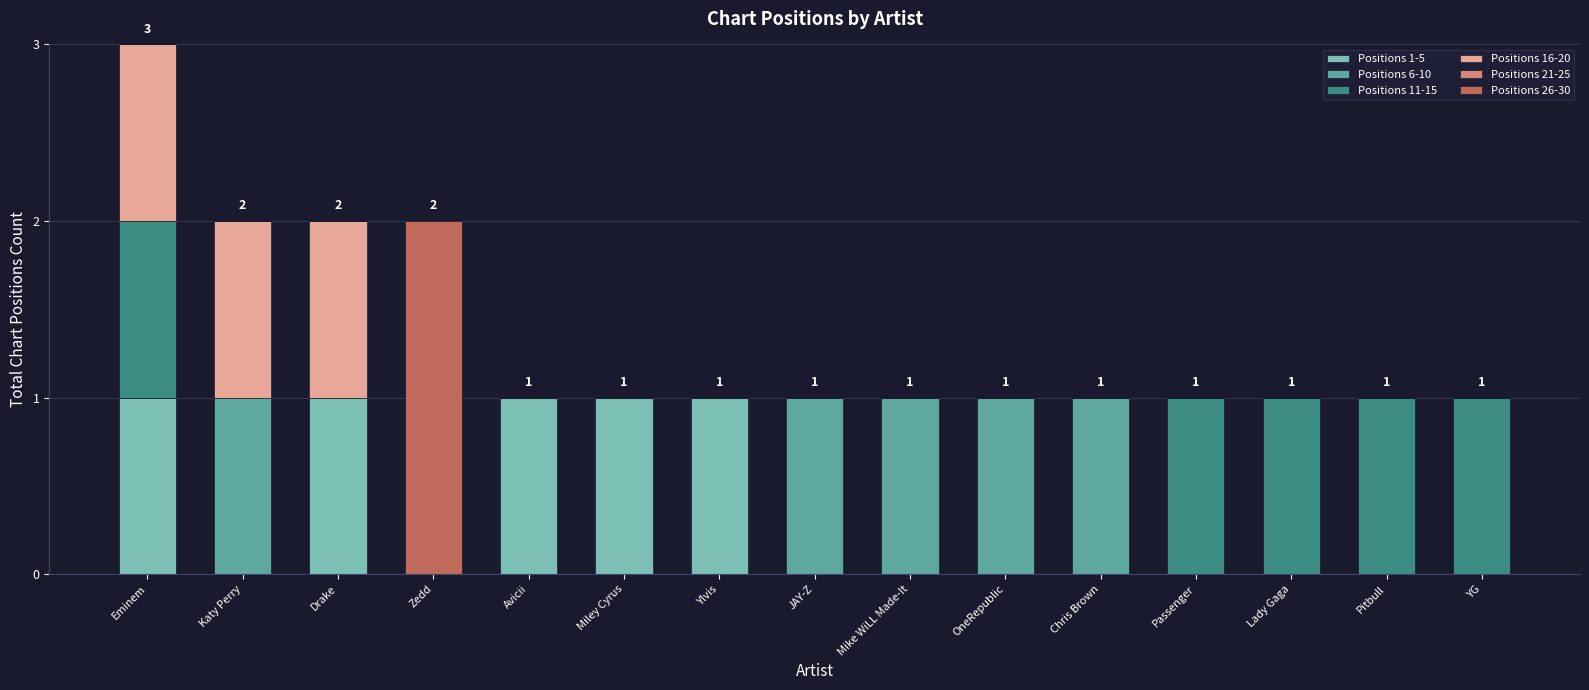

At which category is the sum across all series the highest?

Eminem